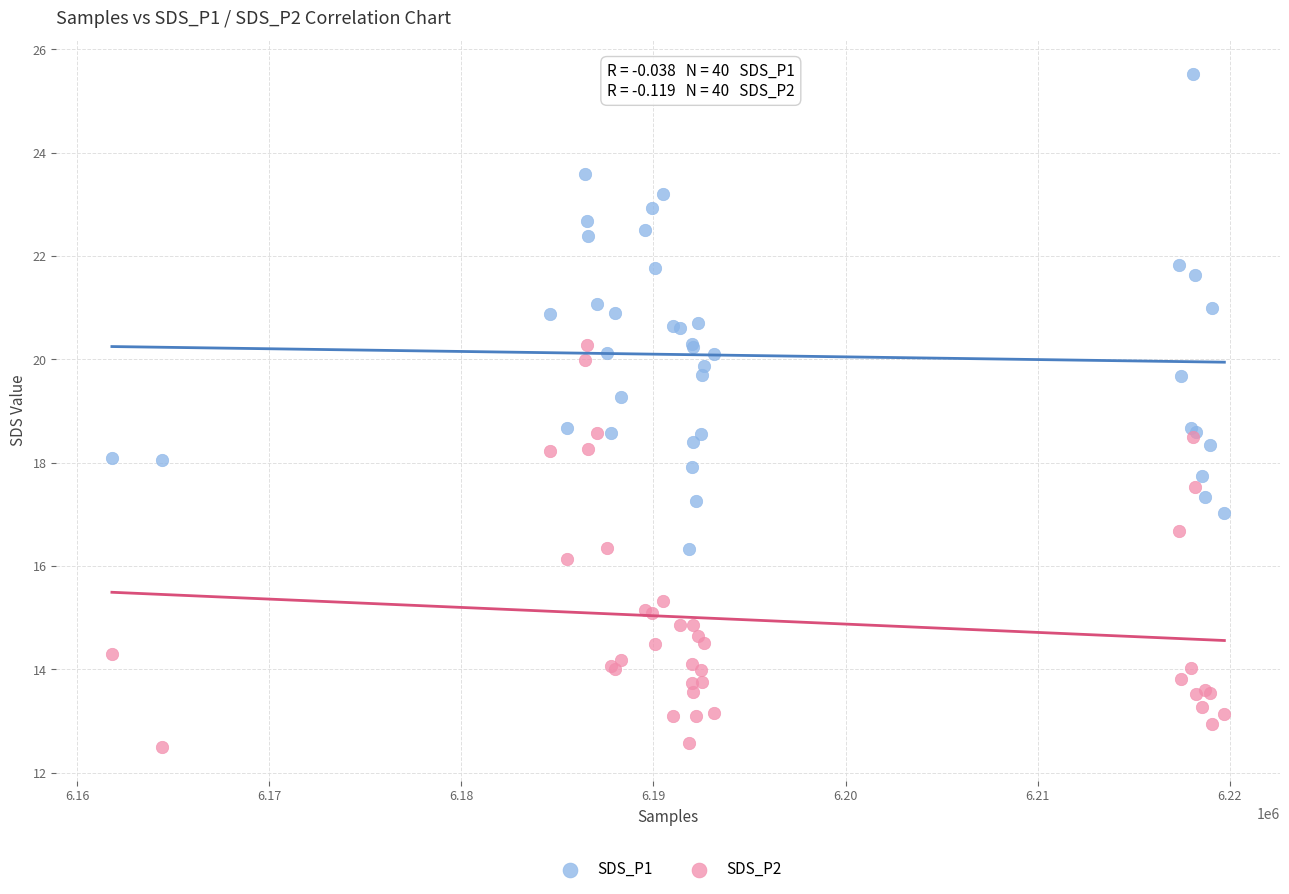

Which series reaches the minimum Y coordinate?

SDS_P2